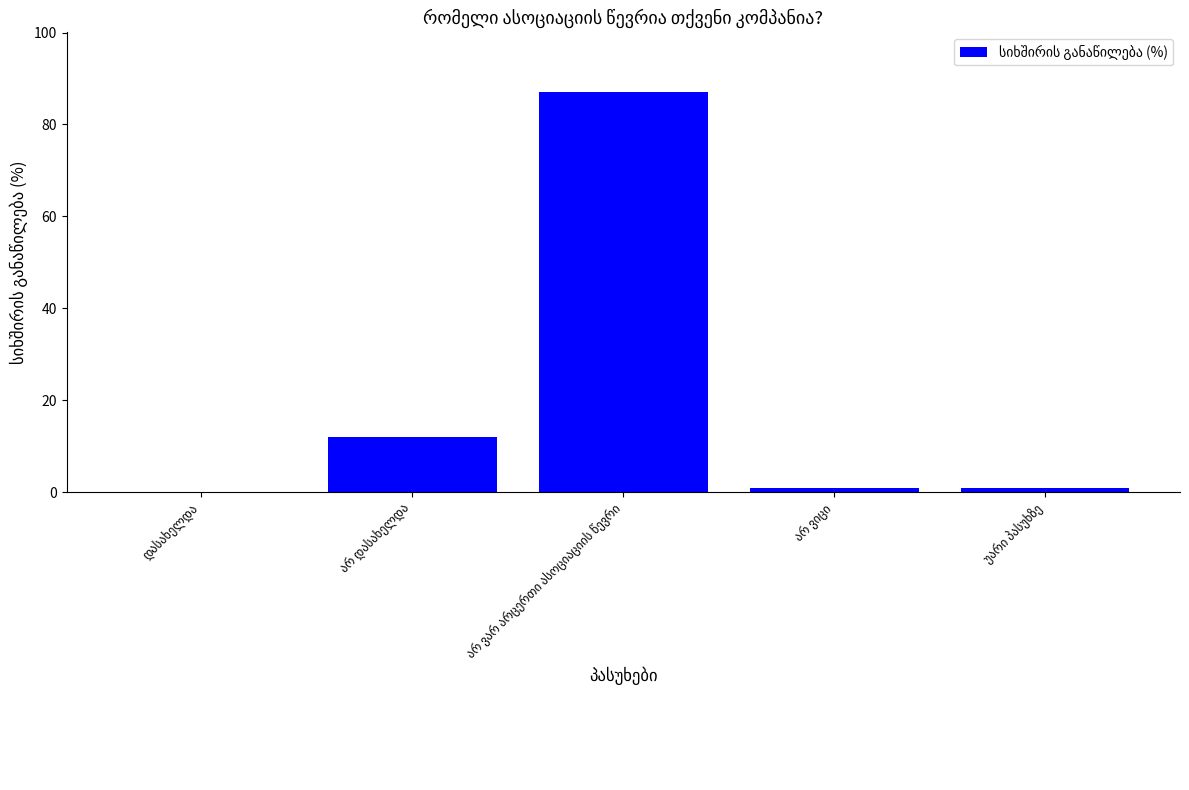

What is the greatest value displayed?

87